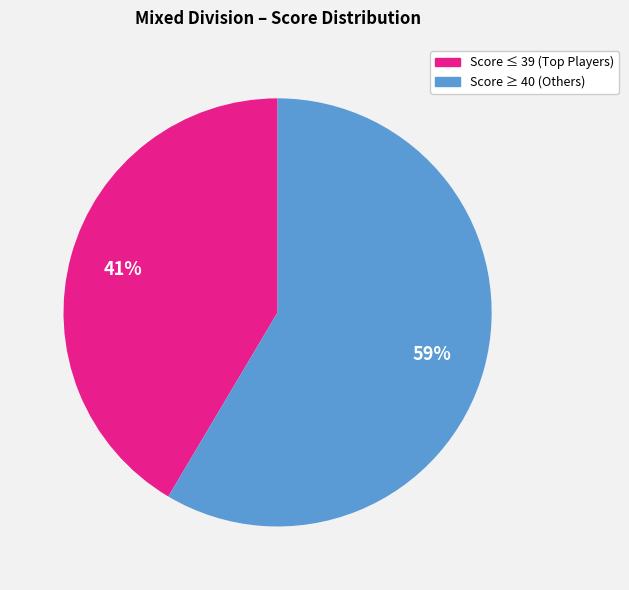

To the nearest percent, what is the average slice percentage?

50%